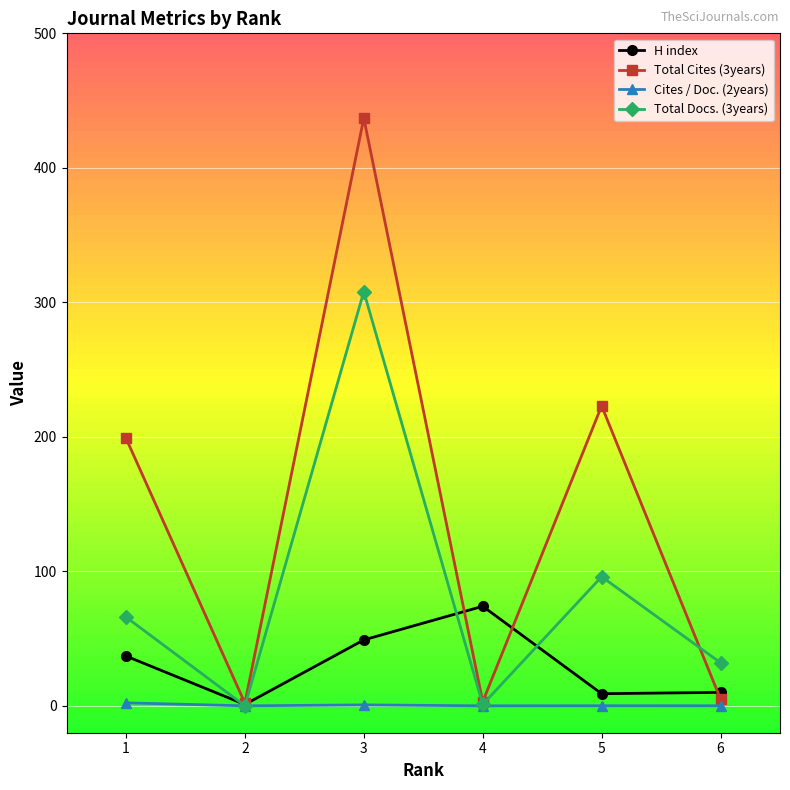

Rank the series at 3 from highest to lowest value.

Total Cites (3years), Total Docs. (3years), H index, Cites / Doc. (2years)